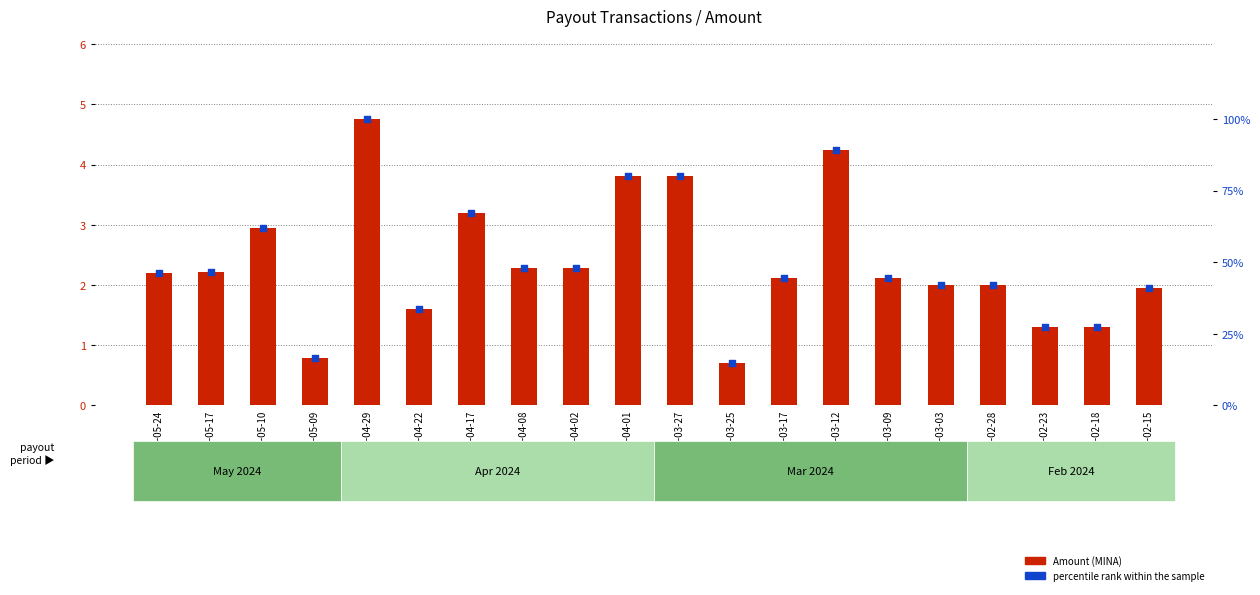

Which series has the largest total across all categories?

percentile rank within the sample